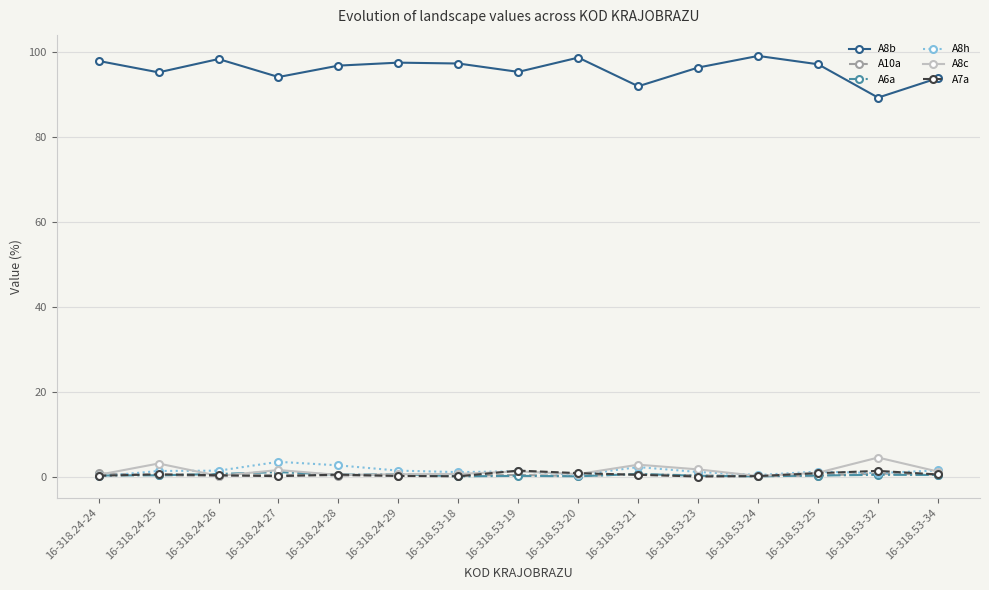

Count the number of categories in the chart.

15